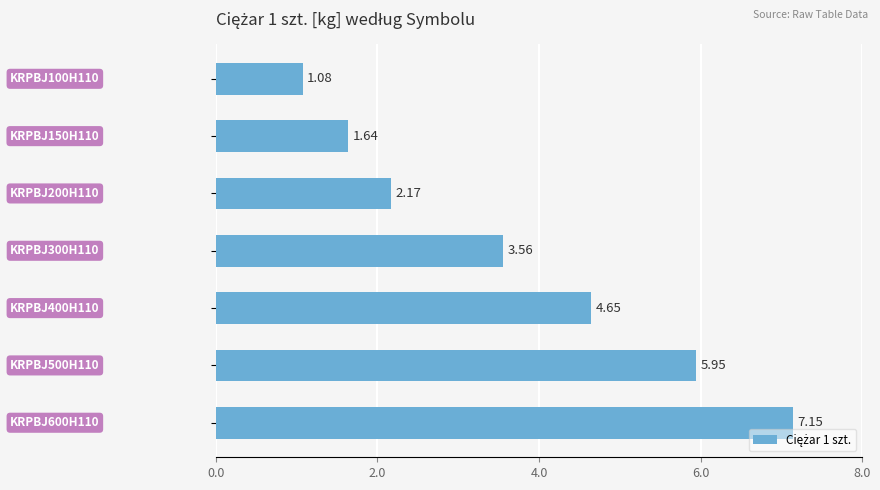

What is the difference between the maximum and minimum values?

6.1